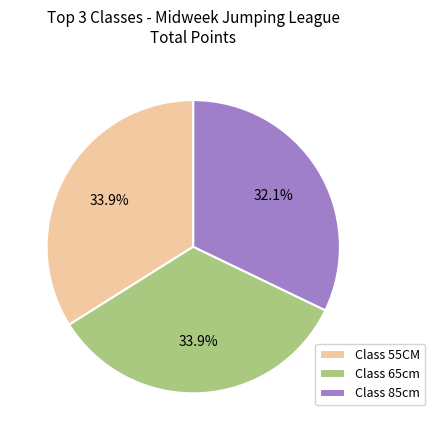

Do Class 85cm and Class 55CM together represent more than half of the pie?

Yes